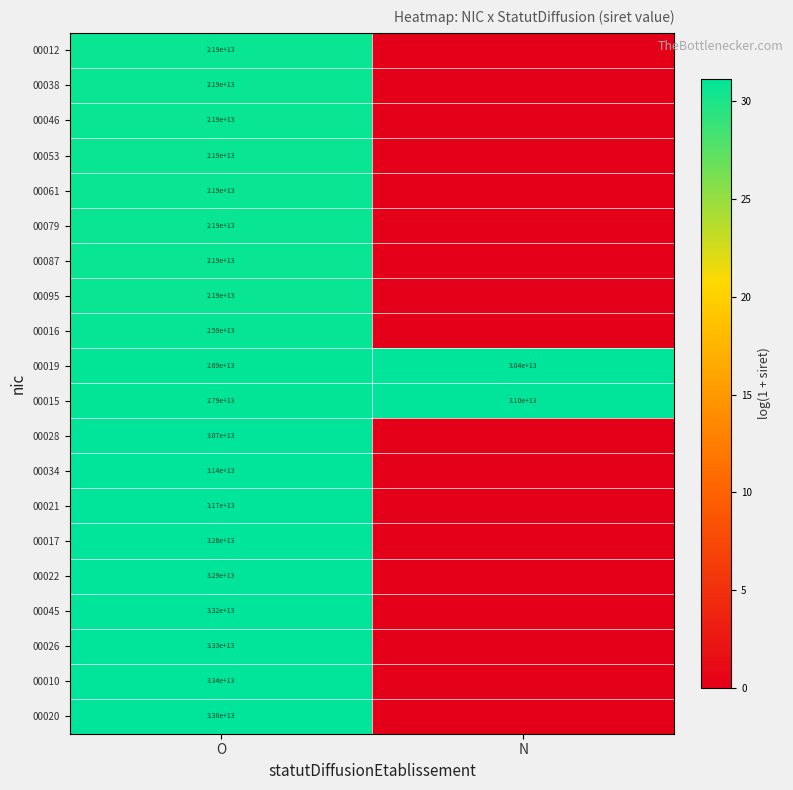

True or false: 00079 has a value of 21900000000000 at O.

True